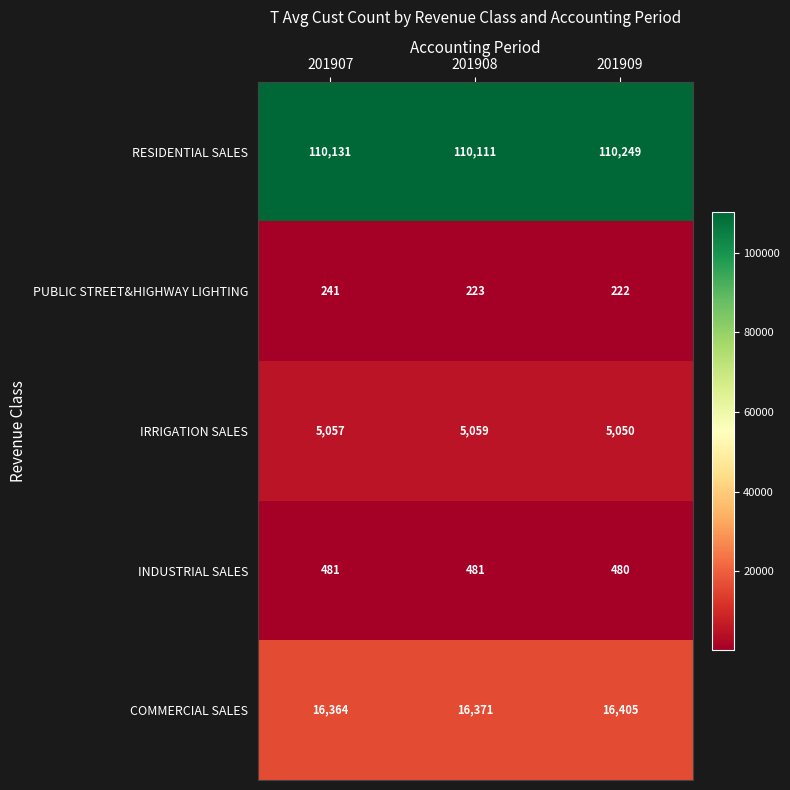

At which category does the chart reach its minimum across all series?

201909